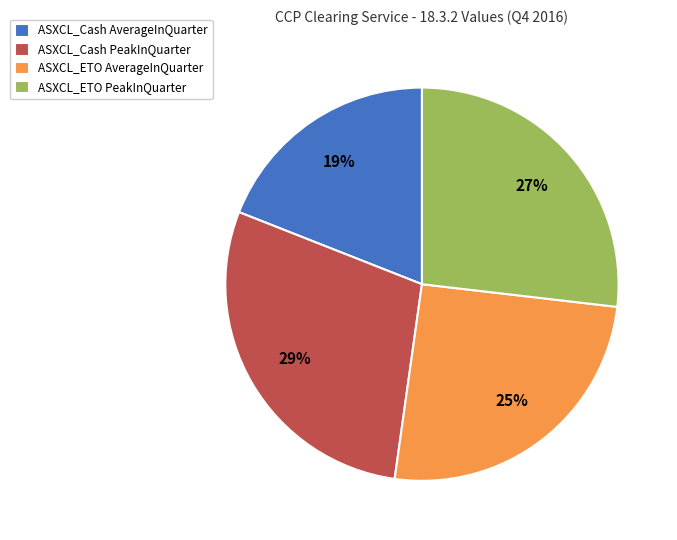

To the nearest percent, what percentage of the pie is ASXCL_Cash AverageInQuarter?

19%